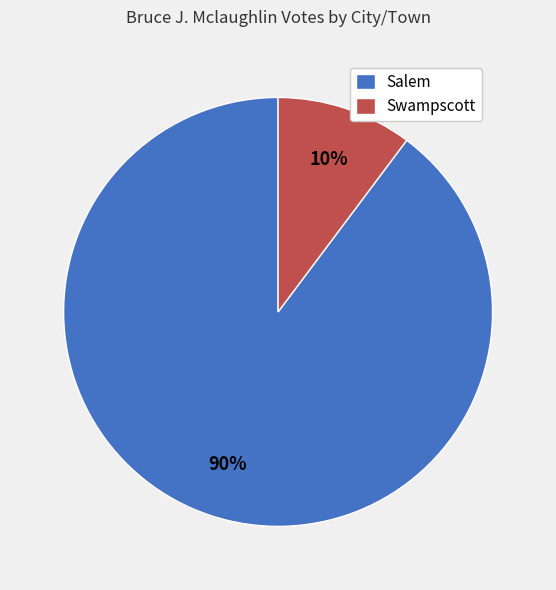

What is the majority slice?

Salem